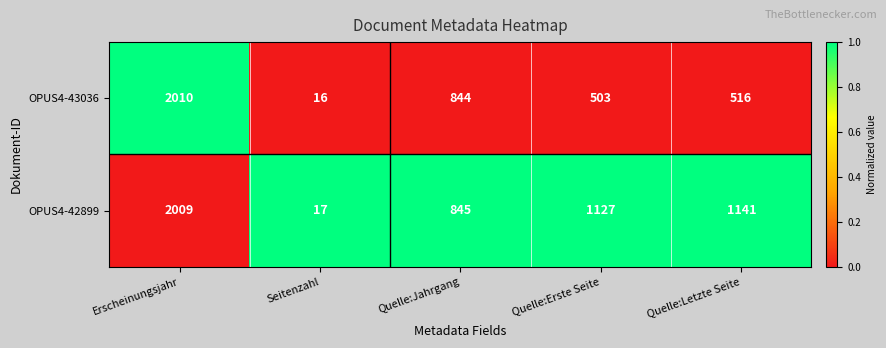

The OPUS4-43036 series shows 733 at Quelle:Letzte Seite. True or false?

False